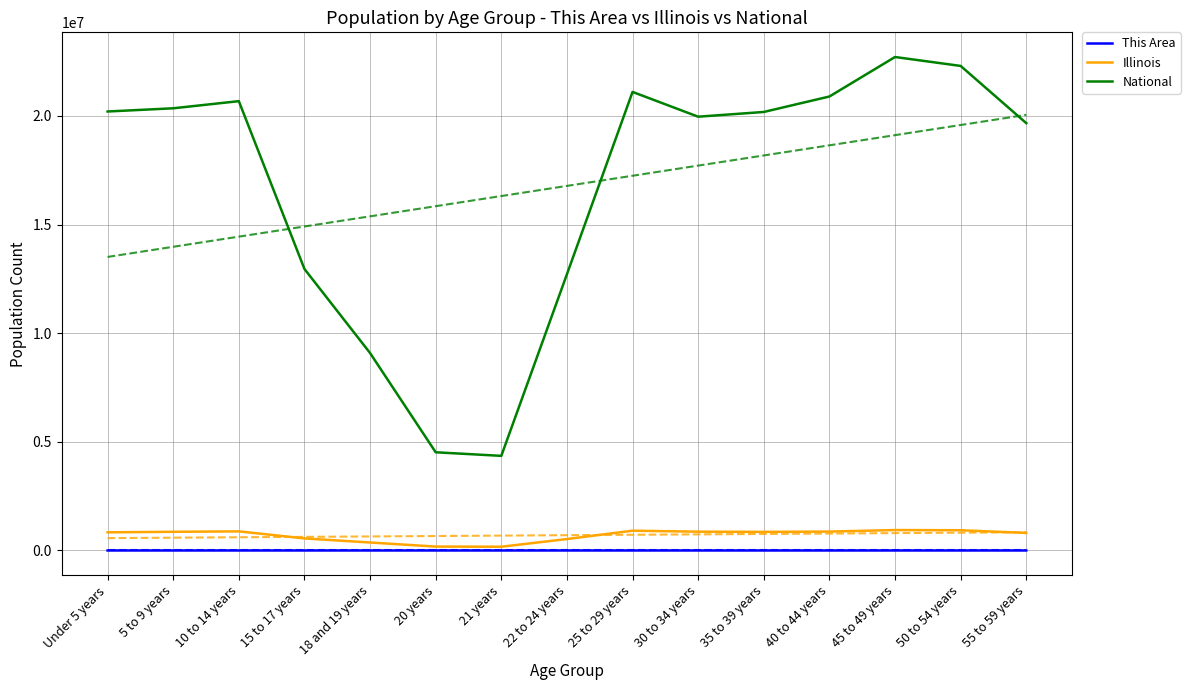

How many lines are shown in the chart?

3